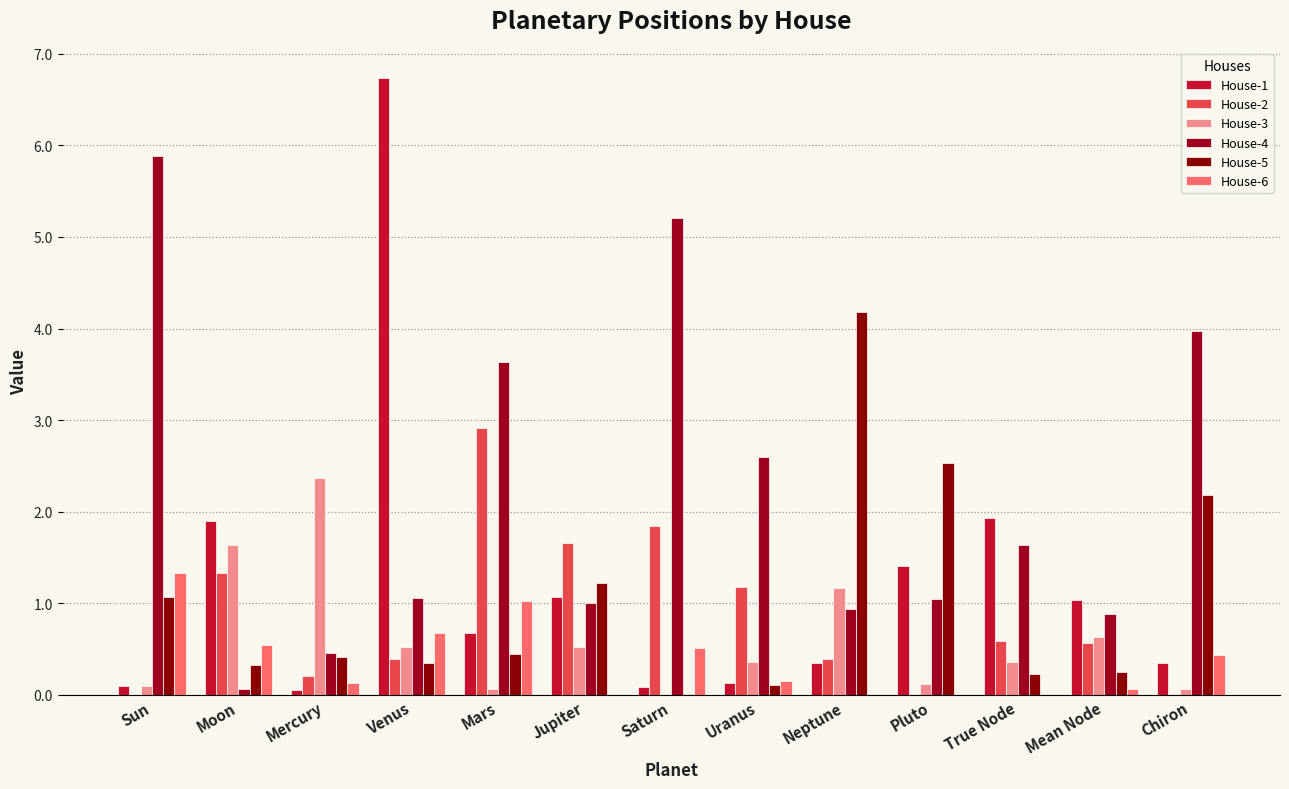

Are the bars horizontal?

No